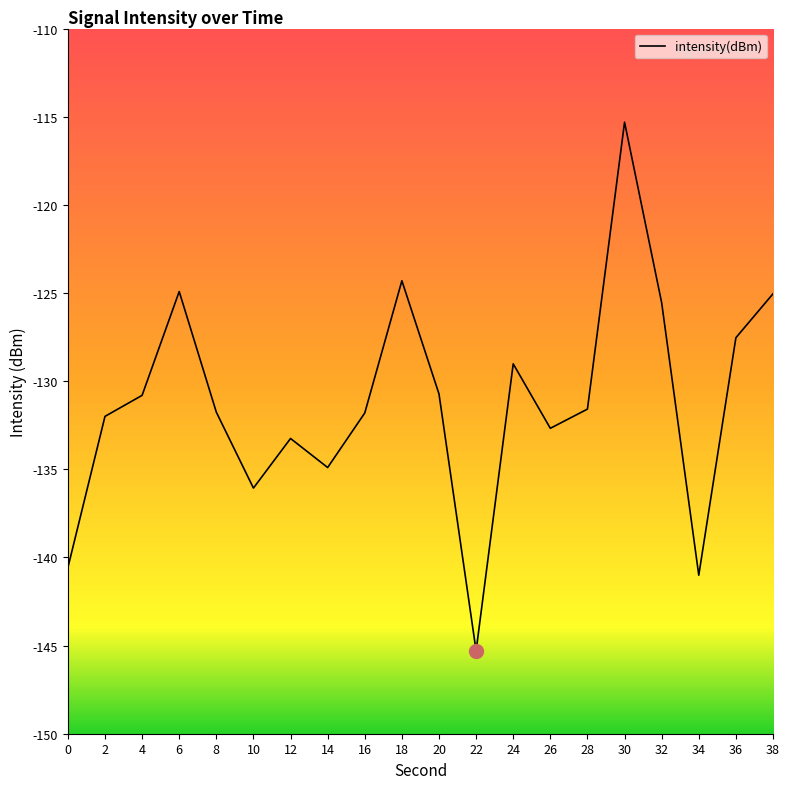

Between 36 and 38, which is larger?

38